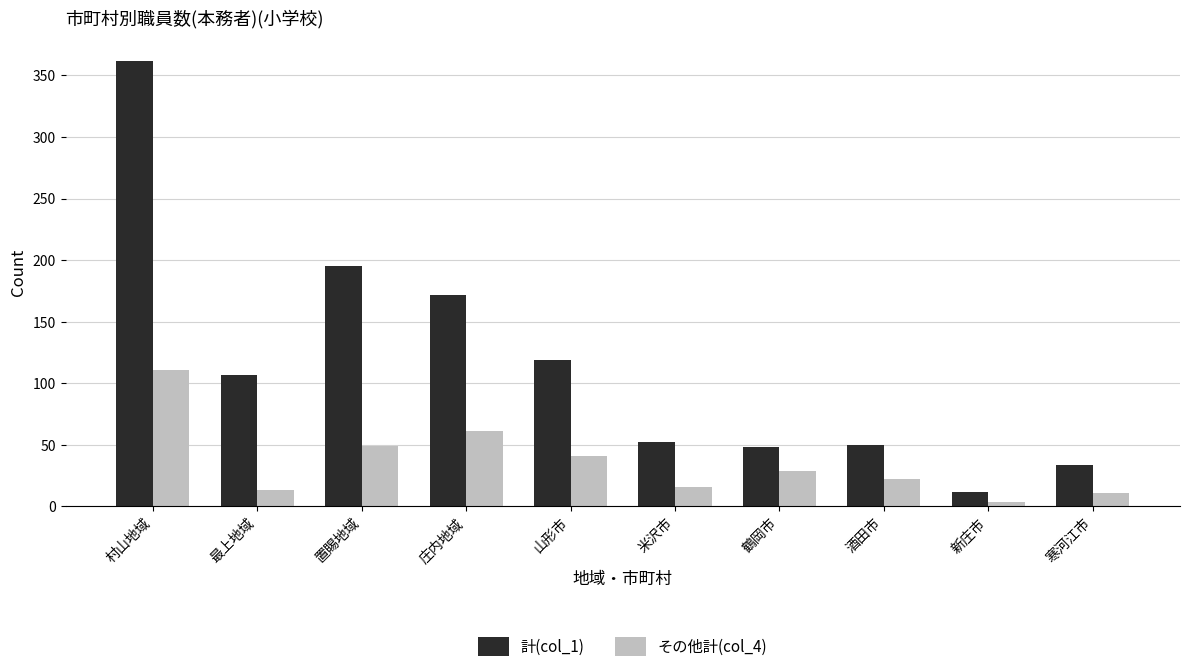

At which category is the sum across all series the highest?

村山地域